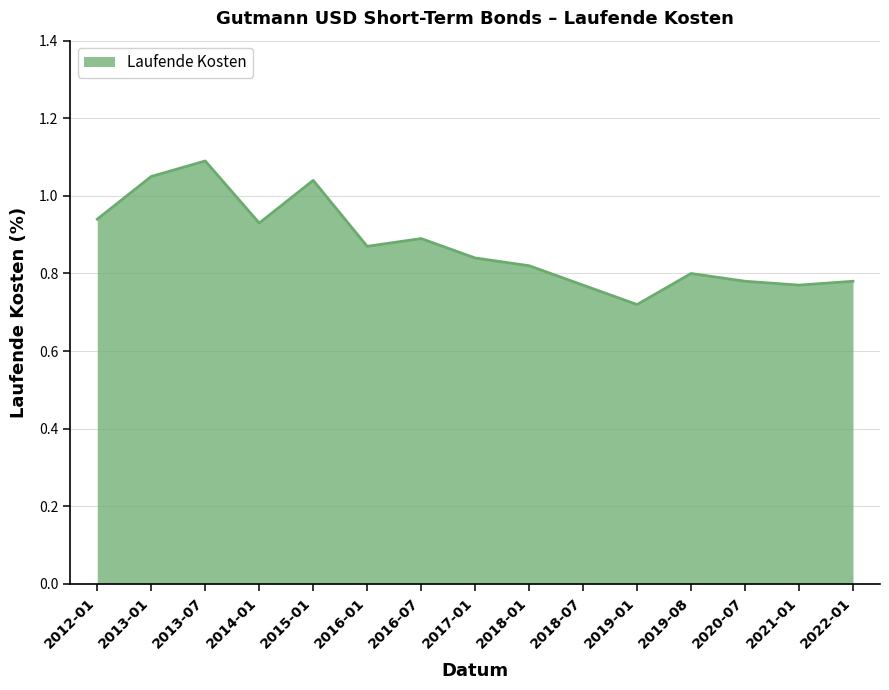

Is it true that the value at 2020-07 is 1.3?

False